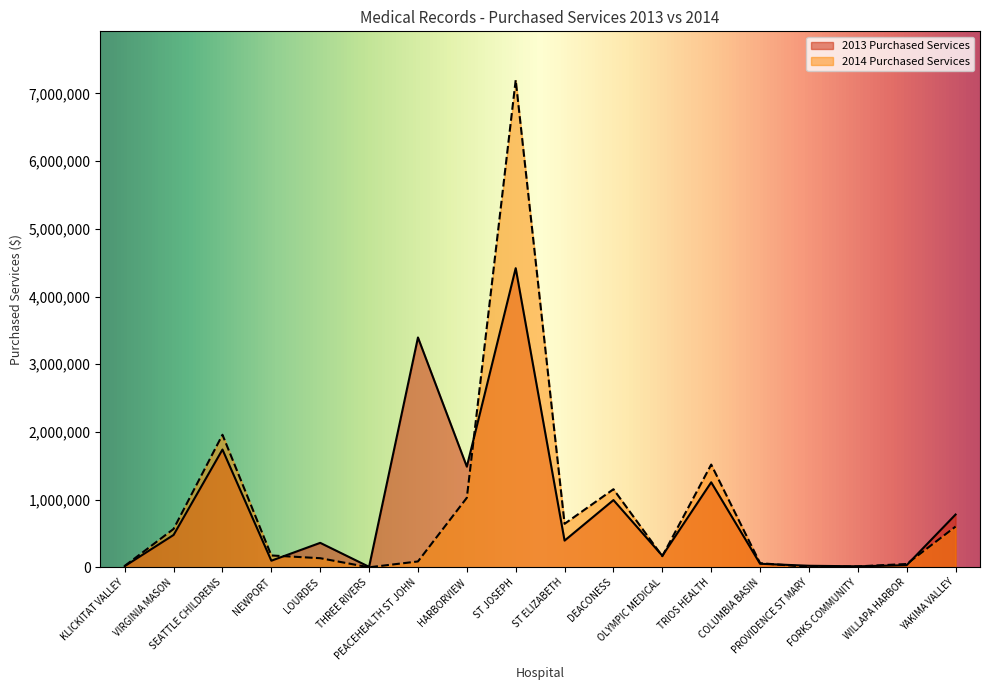

After their last crossing, which series has the higher values: 2013 Purchased Services or 2014 Purchased Services?

2013 Purchased Services